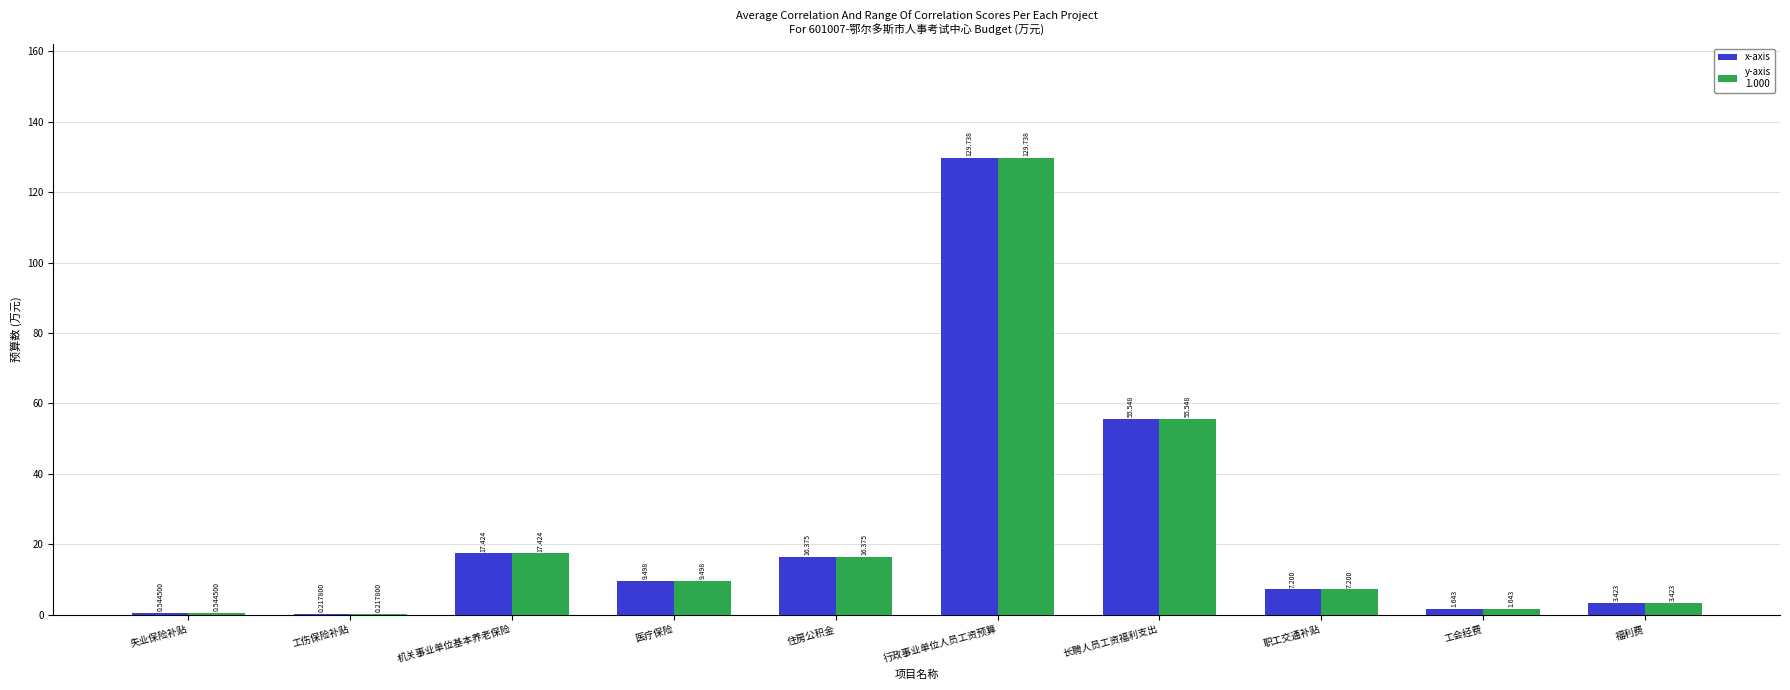

At which category is the sum across all series the highest?

行政事业单位人员工资预算